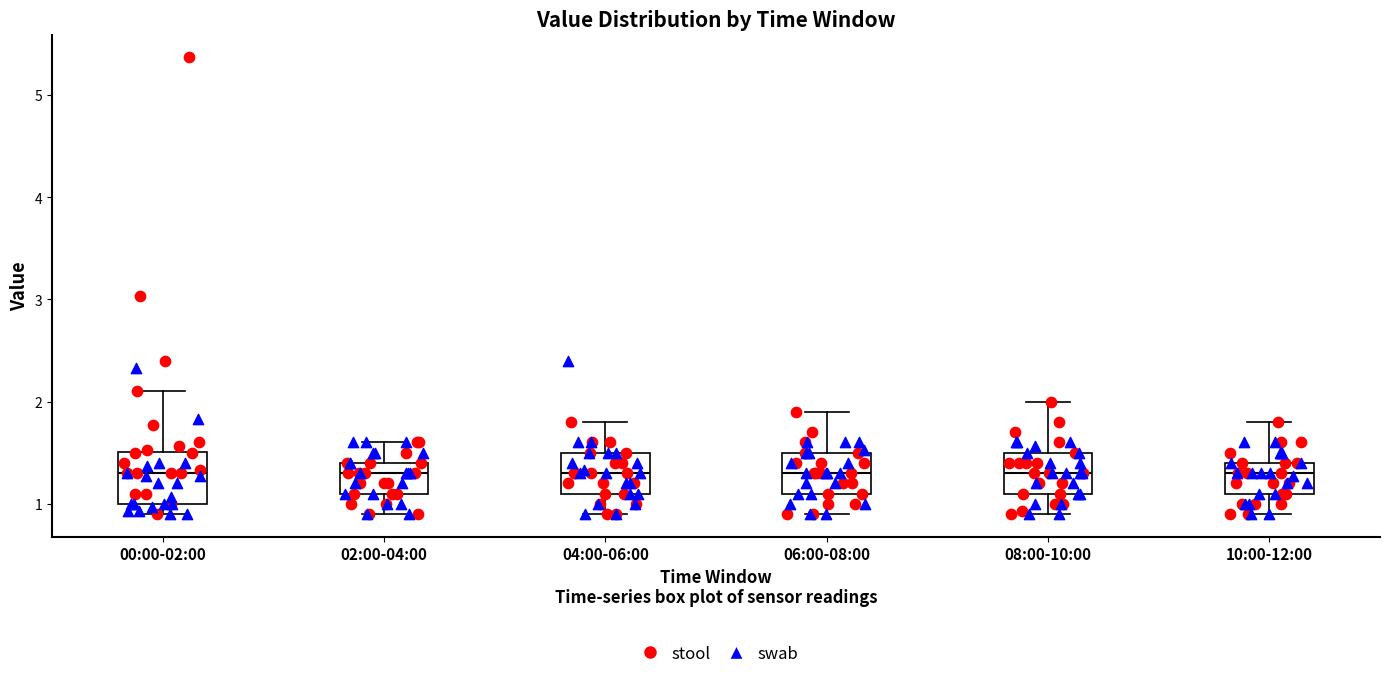

Where does the upper whisker of the box for 08:00-10:00 end on the y-axis? The values are not printed on the chart, so give them approximately, as read against the axis.

2.0